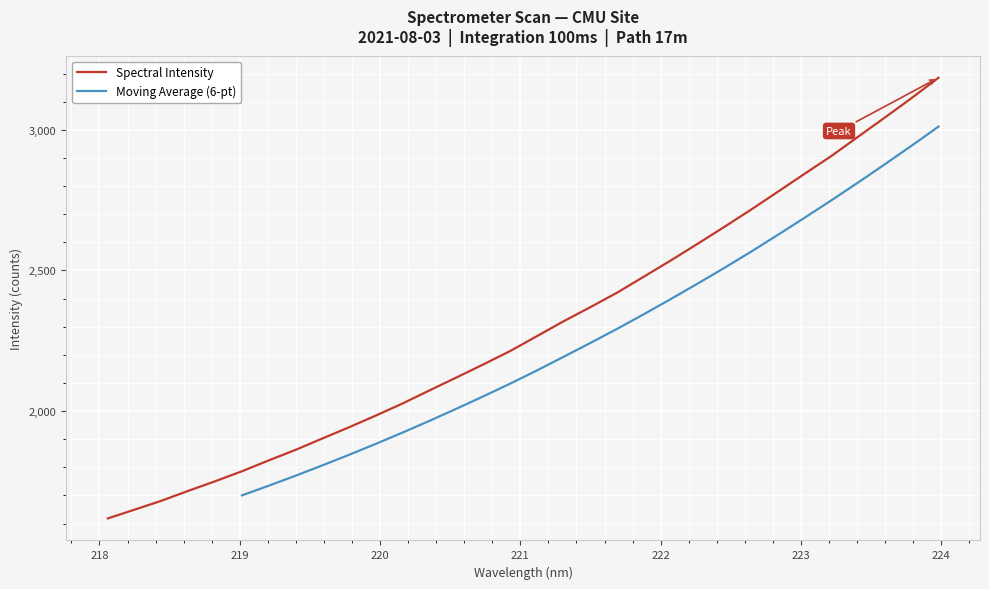

What is the difference between the maximum and minimum values?

1567.0